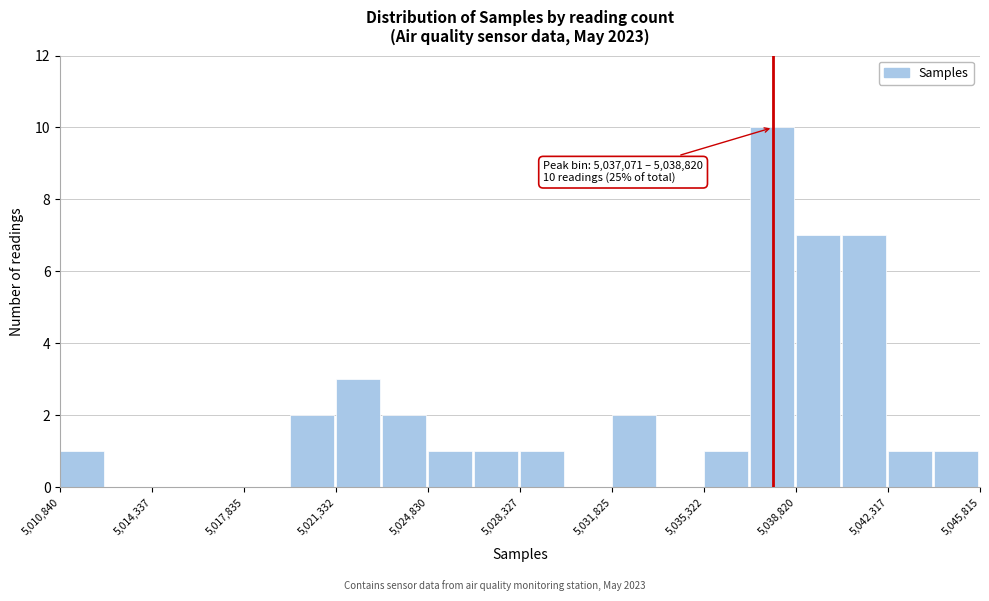

Around what value on the x-axis is the tallest bar? Give the approximate position of its centre, as read against the axis.

5038000